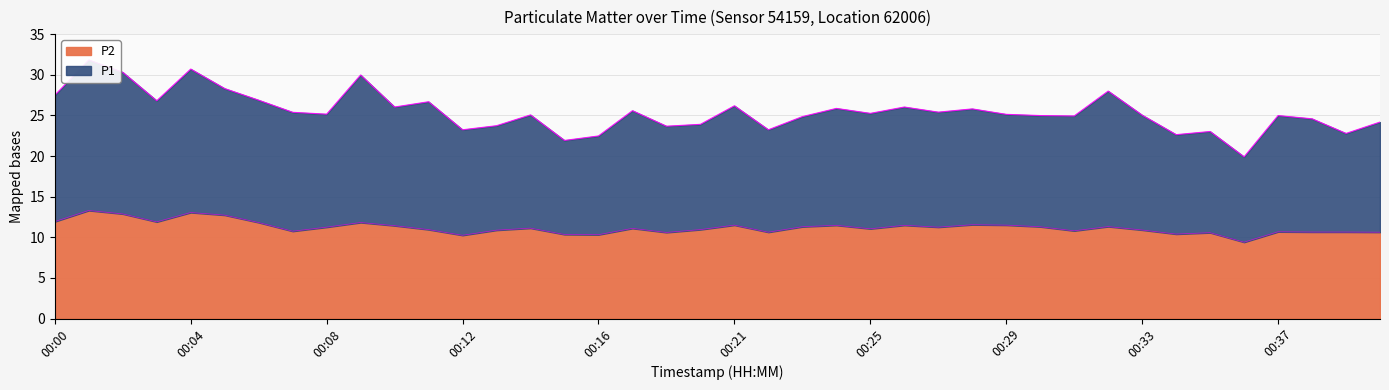

At which label does P2 reach its minimum?

00:36